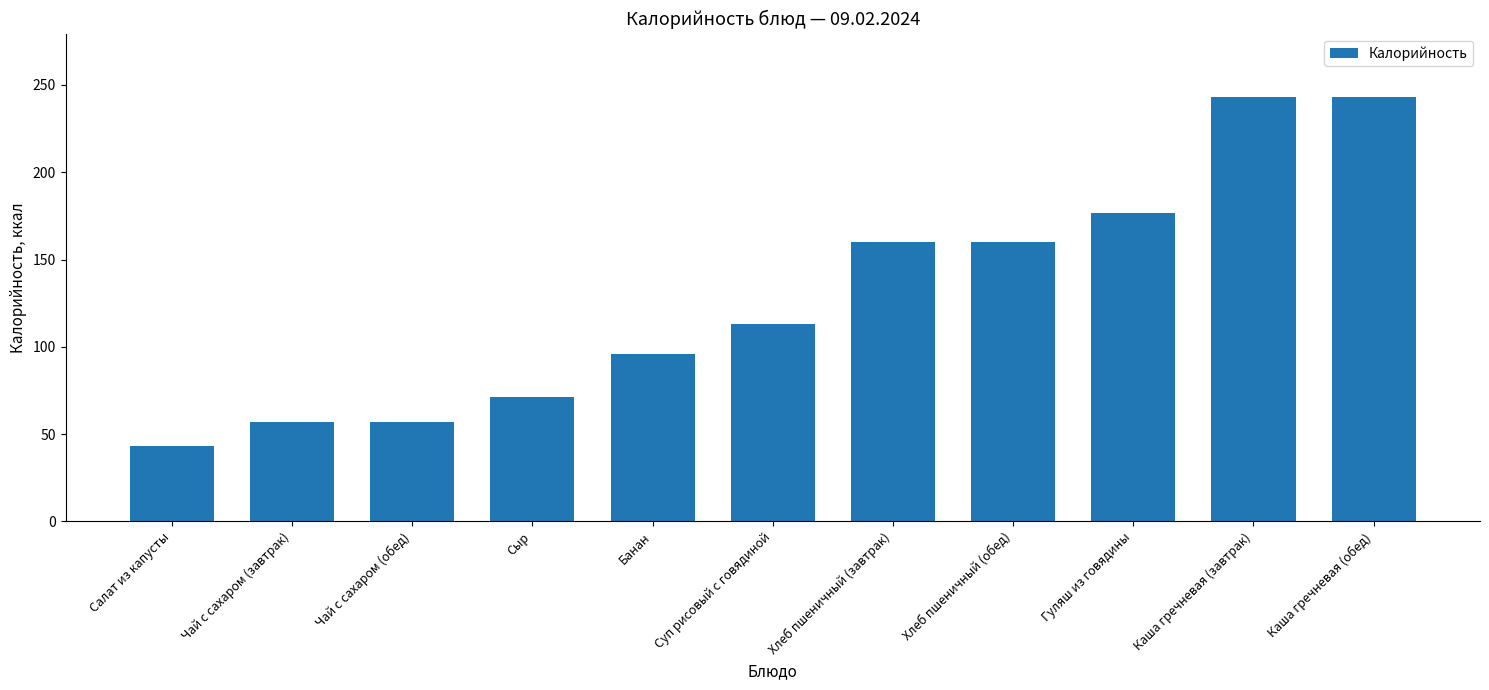

Approximately how many times larger is the value at Хлеб пшеничный (обед) compared to Гуляш из говядины?

0.9